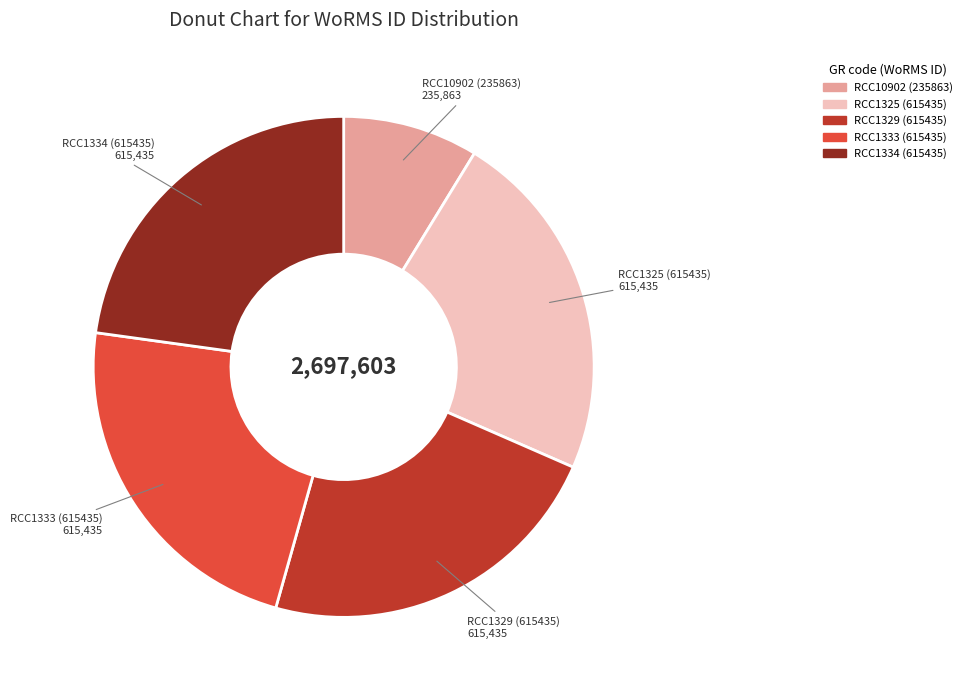

The RCC1329 (615435) slice represents 33% of the pie. True or false?

False